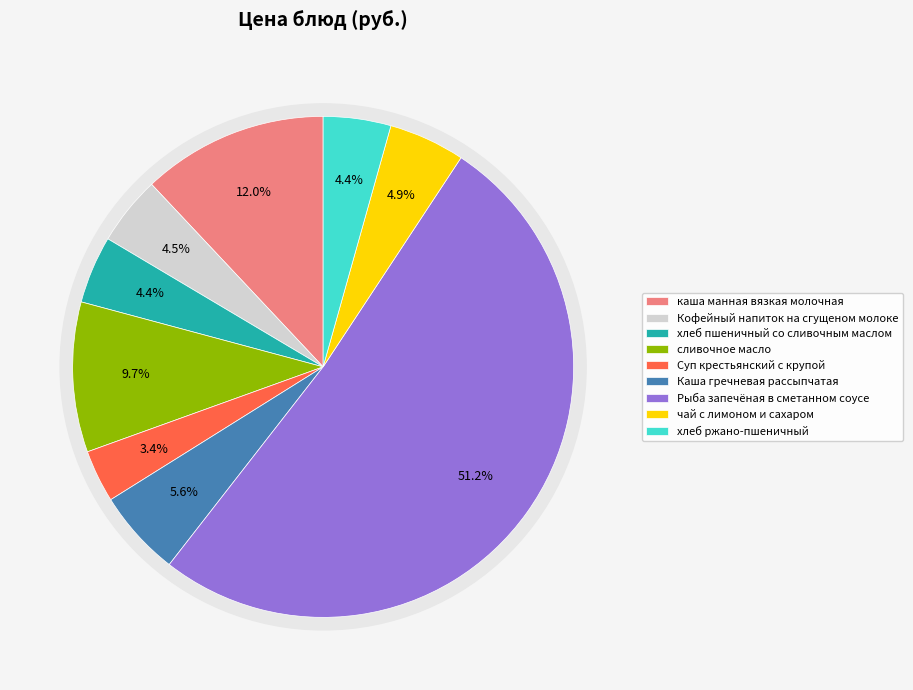

To the nearest percent, what is the average slice percentage?

11%